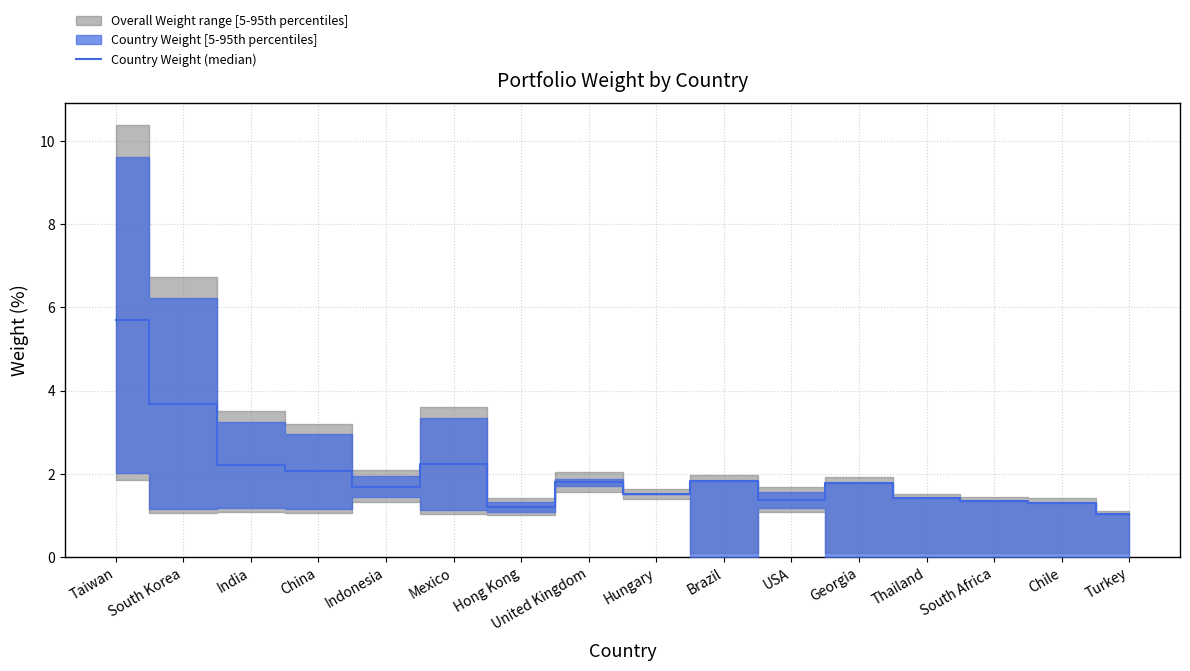

How many interior local valleys (lower than both neighbors) does the data have?

4